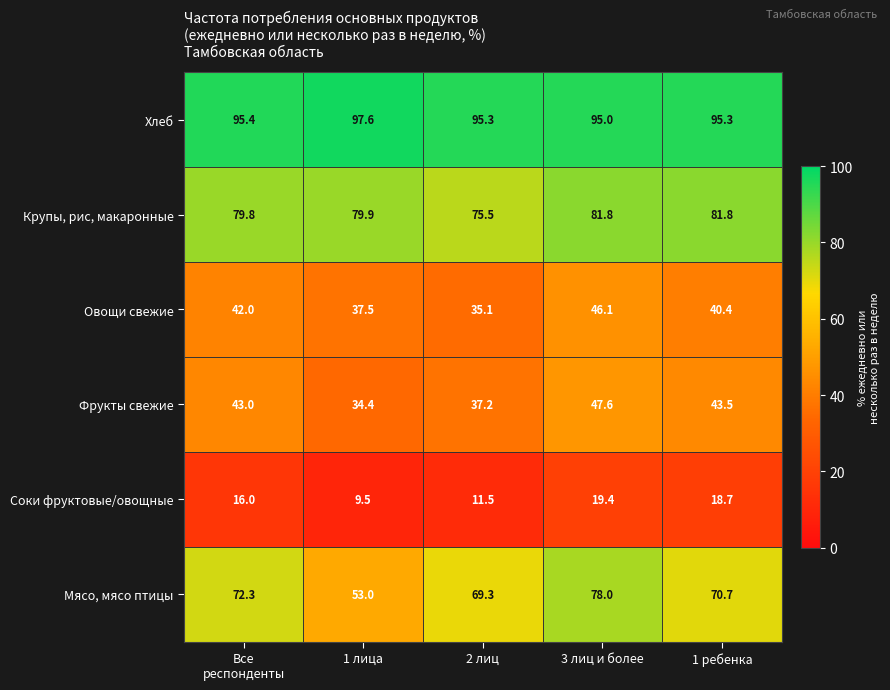

Reading right to left, what are all the values shown in this chart?

Хлеб: 95.3	95.0	95.3	97.6	95.4
Крупы, рис, макаронные: 81.8	81.8	75.5	79.9	79.8
Овощи свежие: 40.4	46.1	35.1	37.5	42.0
Фрукты свежие: 43.5	47.6	37.2	34.4	43.0
Соки фруктовые/овощные: 18.7	19.4	11.5	9.5	16.0
Мясо, мясо птицы: 70.7	78.0	69.3	53.0	72.3